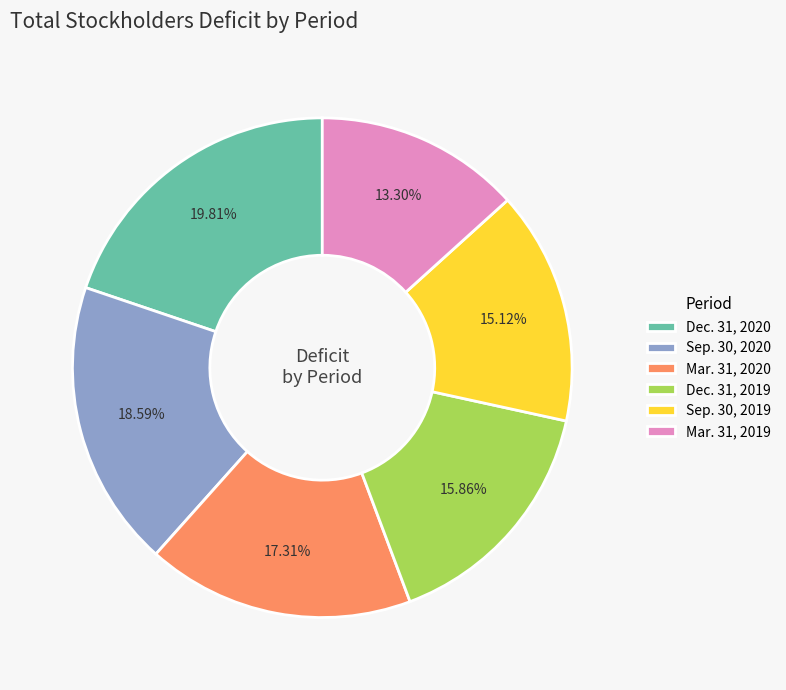

To the nearest percent, what is the difference between the largest and smallest slice percentages?

7%